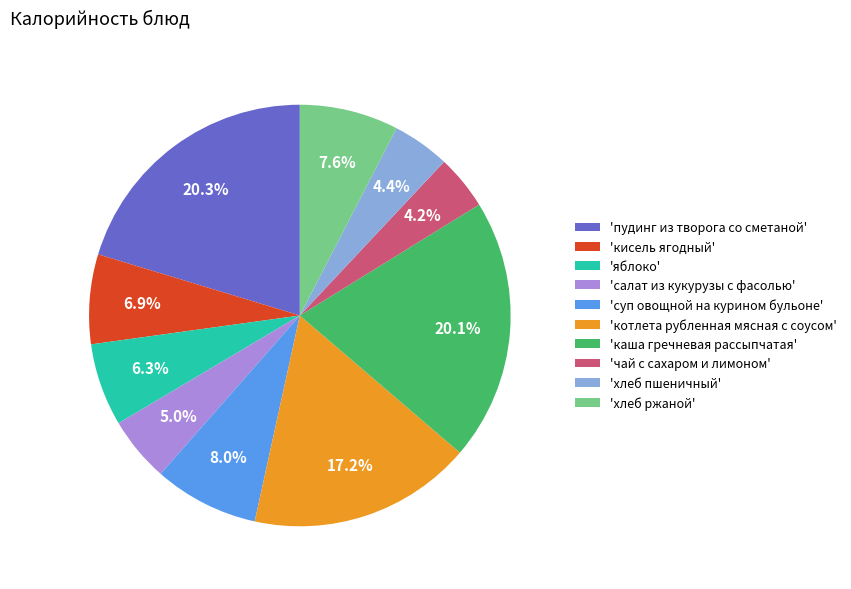

How many slices are in this pie chart?

10